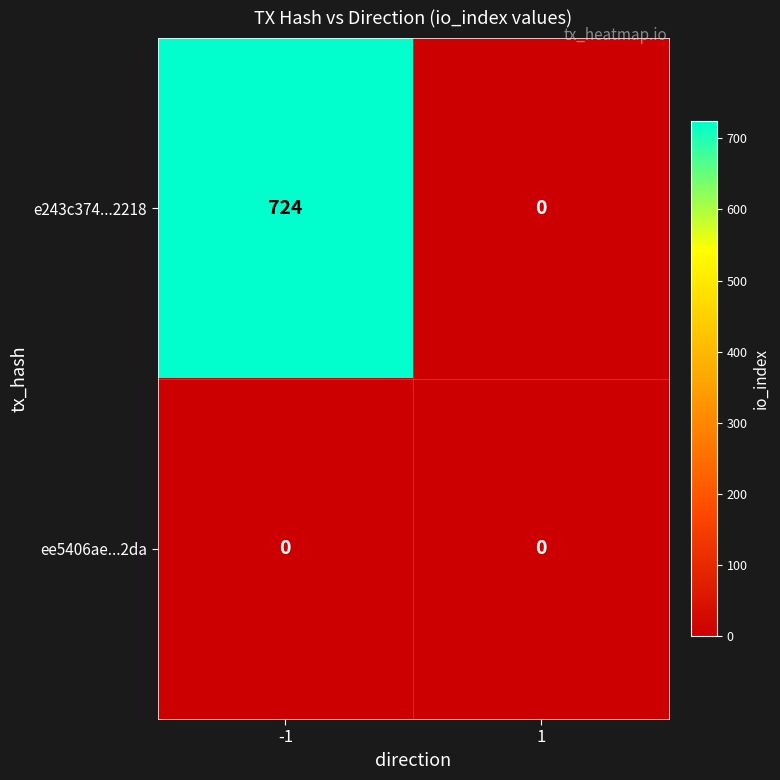

Which series has the widest spread of values?

e243c374...2218